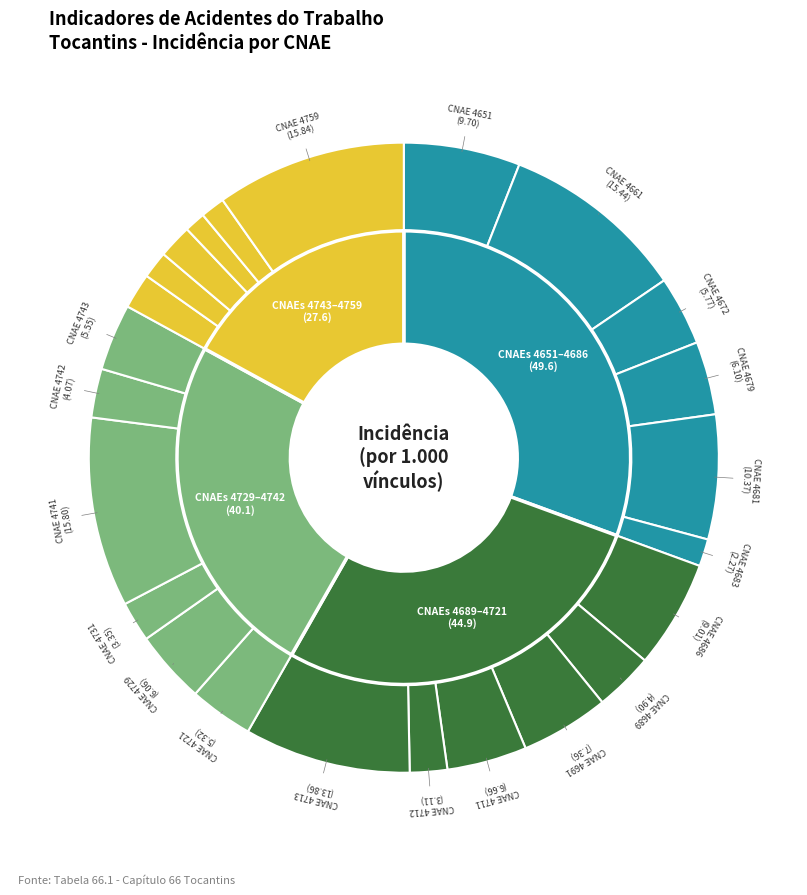

Does 4686 represent more than half of the total?

No